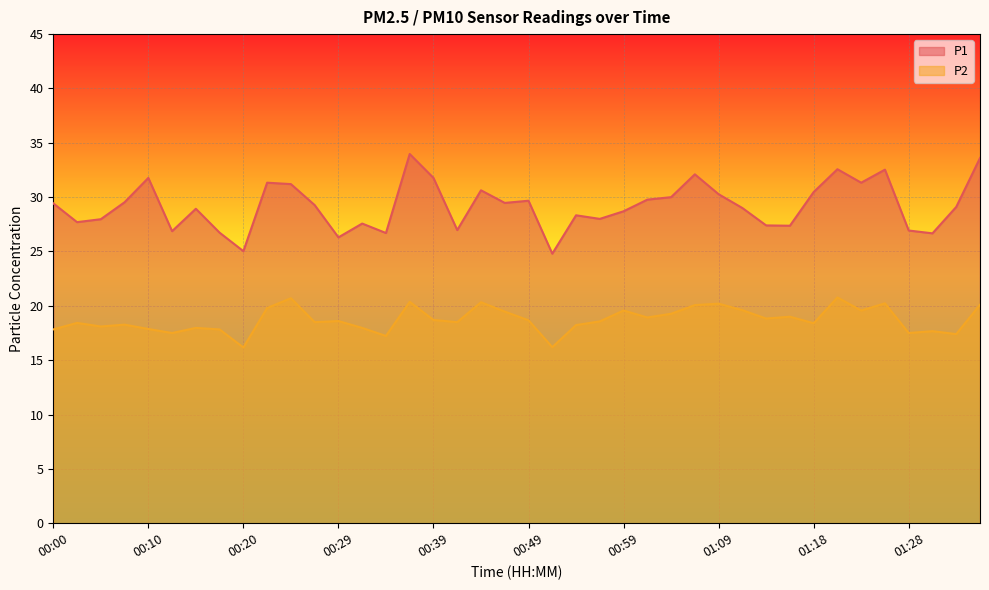

The value of P1 at 00:49 is 29.7. True or false?

True